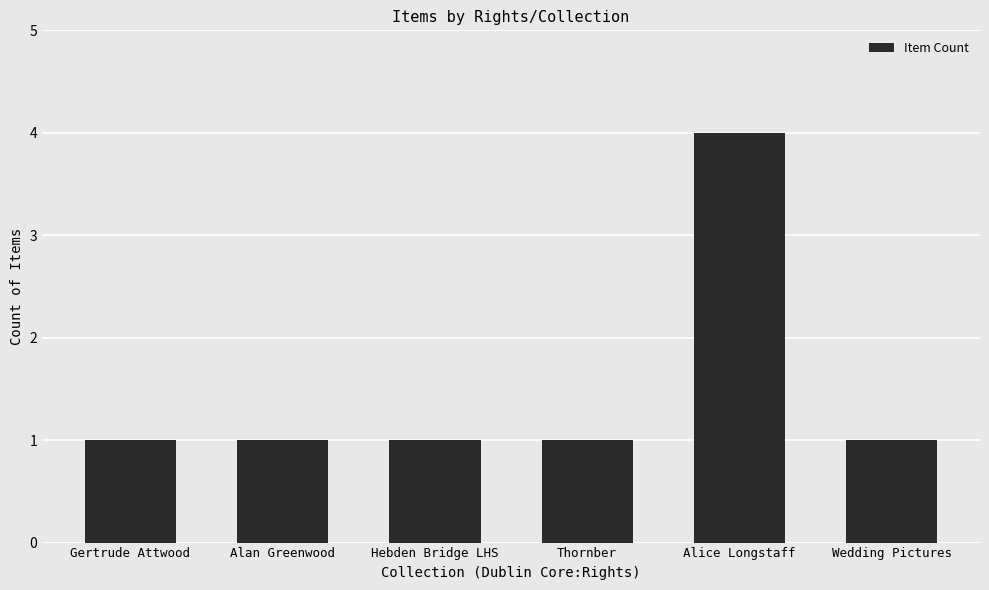

The chart shows a value of 2 at Hebden Bridge LHS. True or false?

False